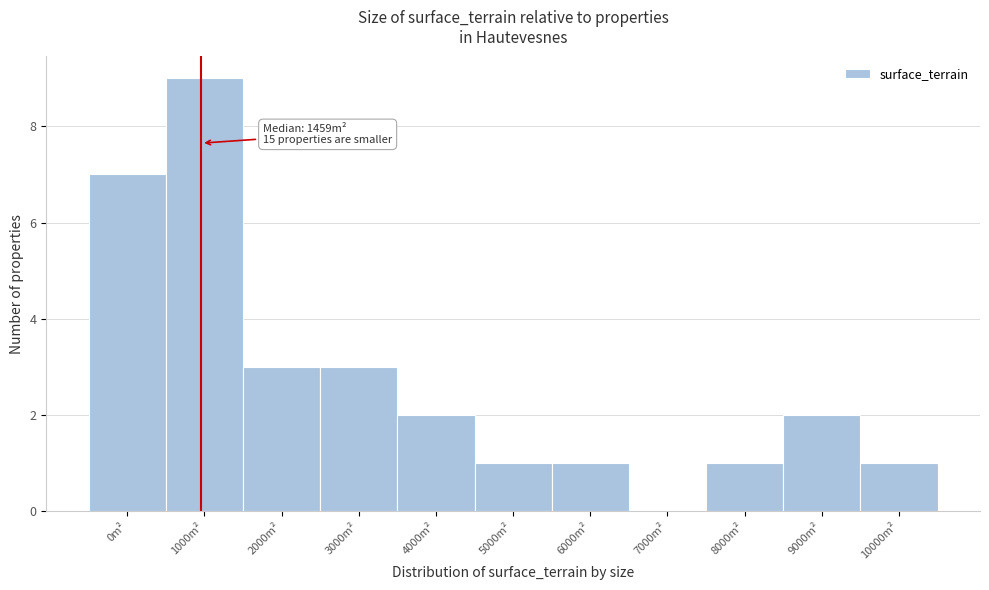

Reading left to right, transcribe all the data shown in this chart.

0m²=7	1000m²=9	2000m²=3	3000m²=3	4000m²=2	5000m²=1	6000m²=1	7000m²=0	8000m²=1	9000m²=2	10000m²=1